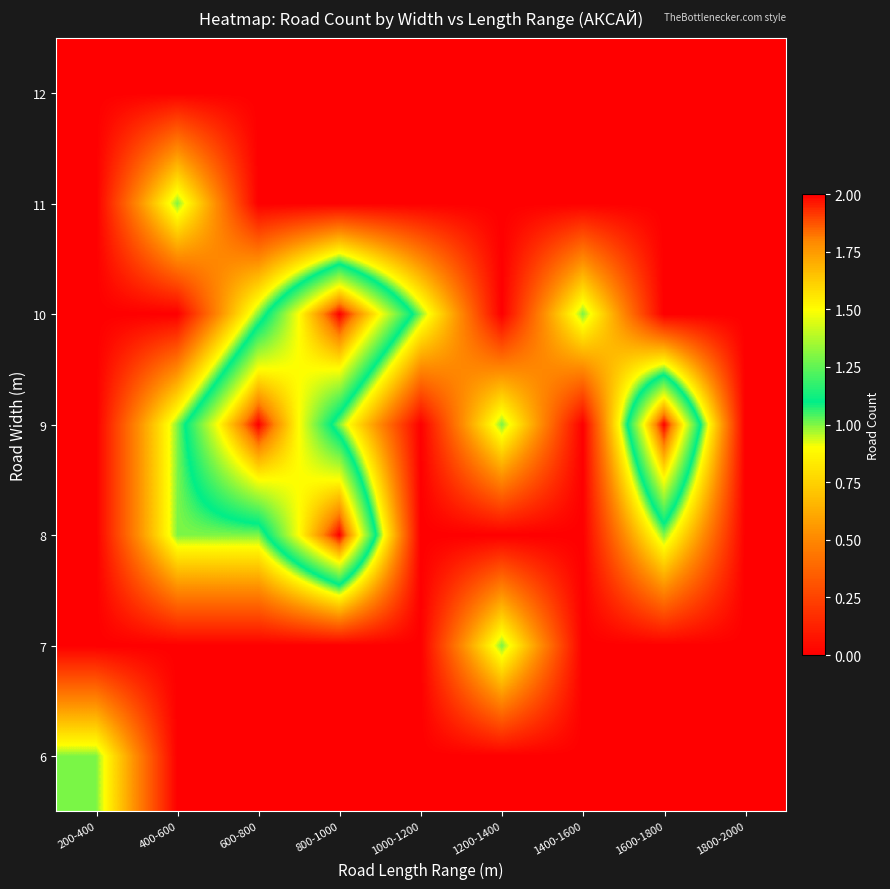

How many data points does each series have?

9